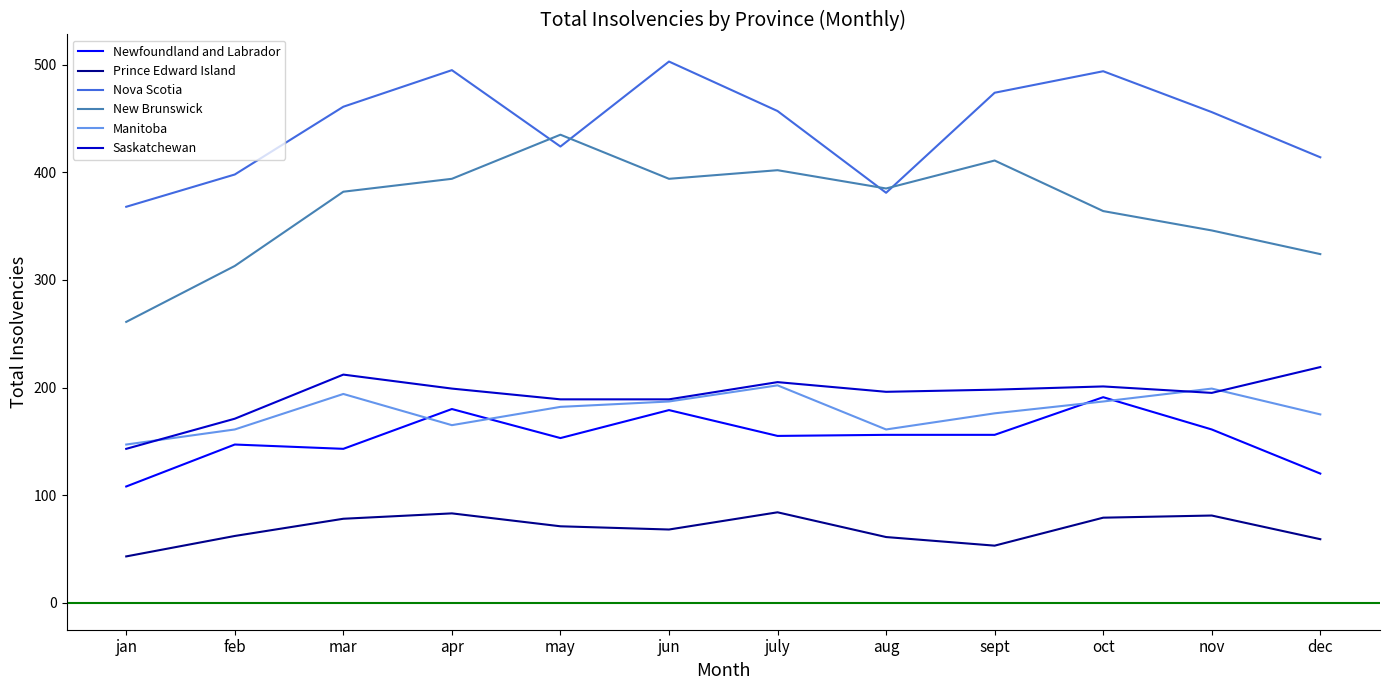

What is the difference between the maximum and second lowest values in the Prince Edward Island series?

31